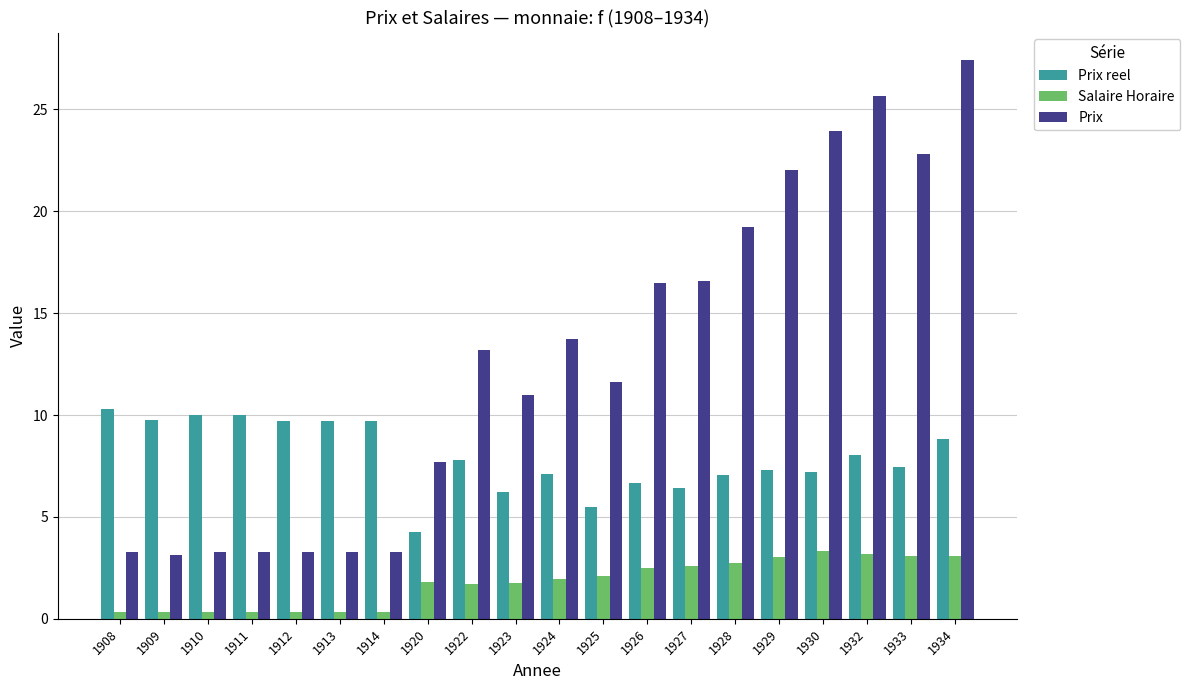

Is the value of Prix reel at 1932 greater than the value of Prix at 1933?

No